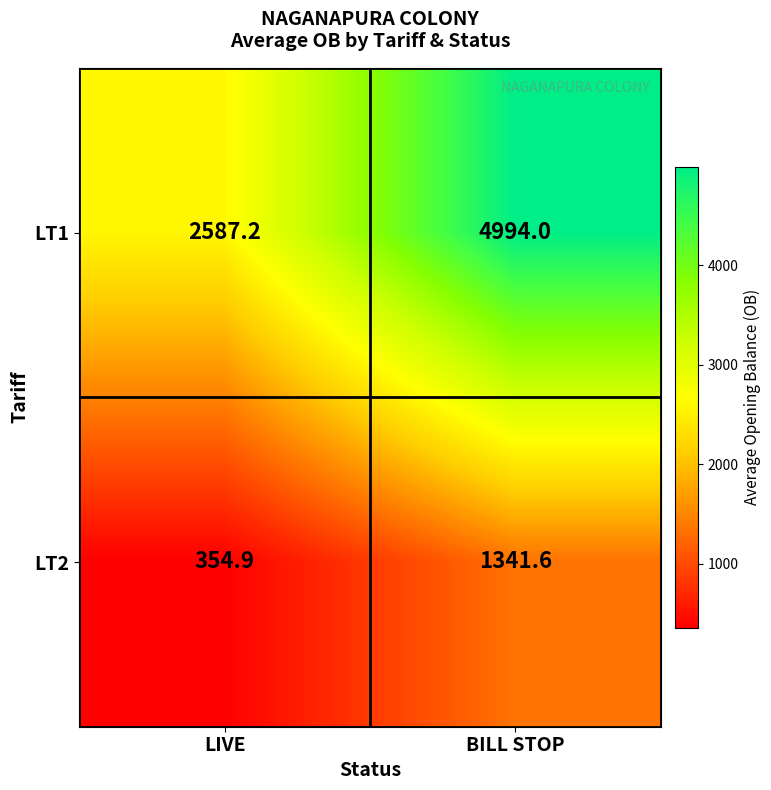

The value of LT1 at BILL STOP is 4994.0. True or false?

True